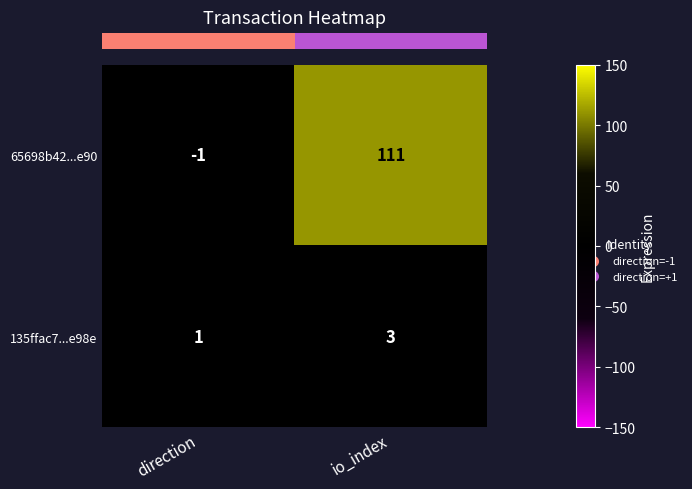

Reading left to right, extract all data points from this chart.

65698b42...e90: -1	111
135ffac7...e98e: 1	3